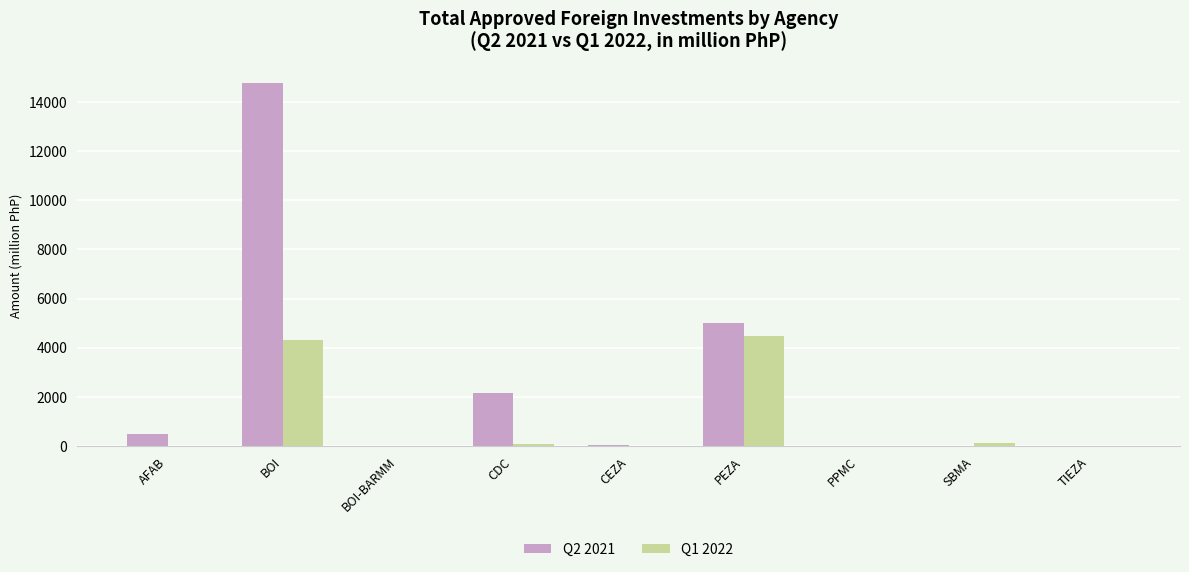

What is the highest value of the Q1 2022 series?

4473.5